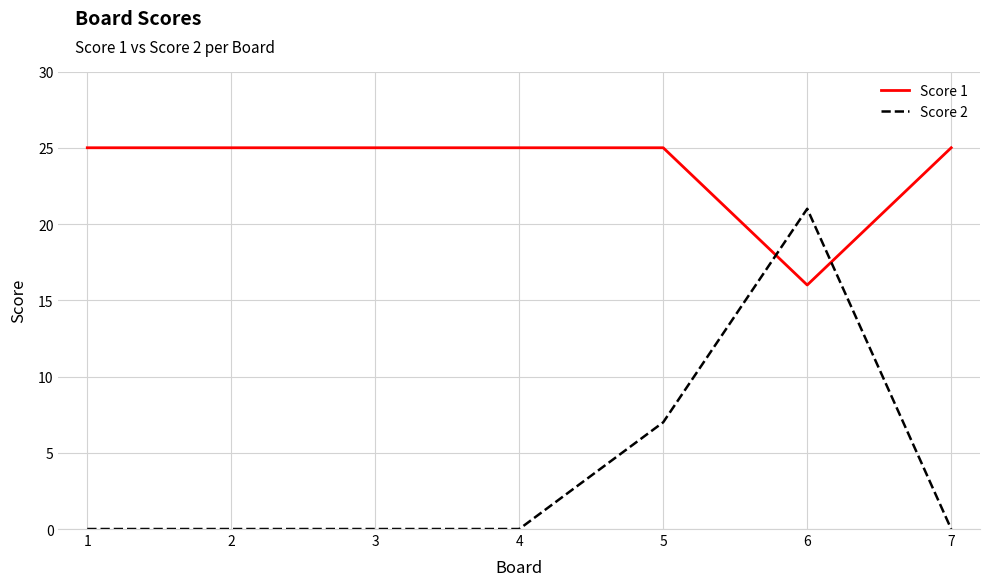

Which series ends up on top after the final intersection of Score 1 and Score 2?

Score 1